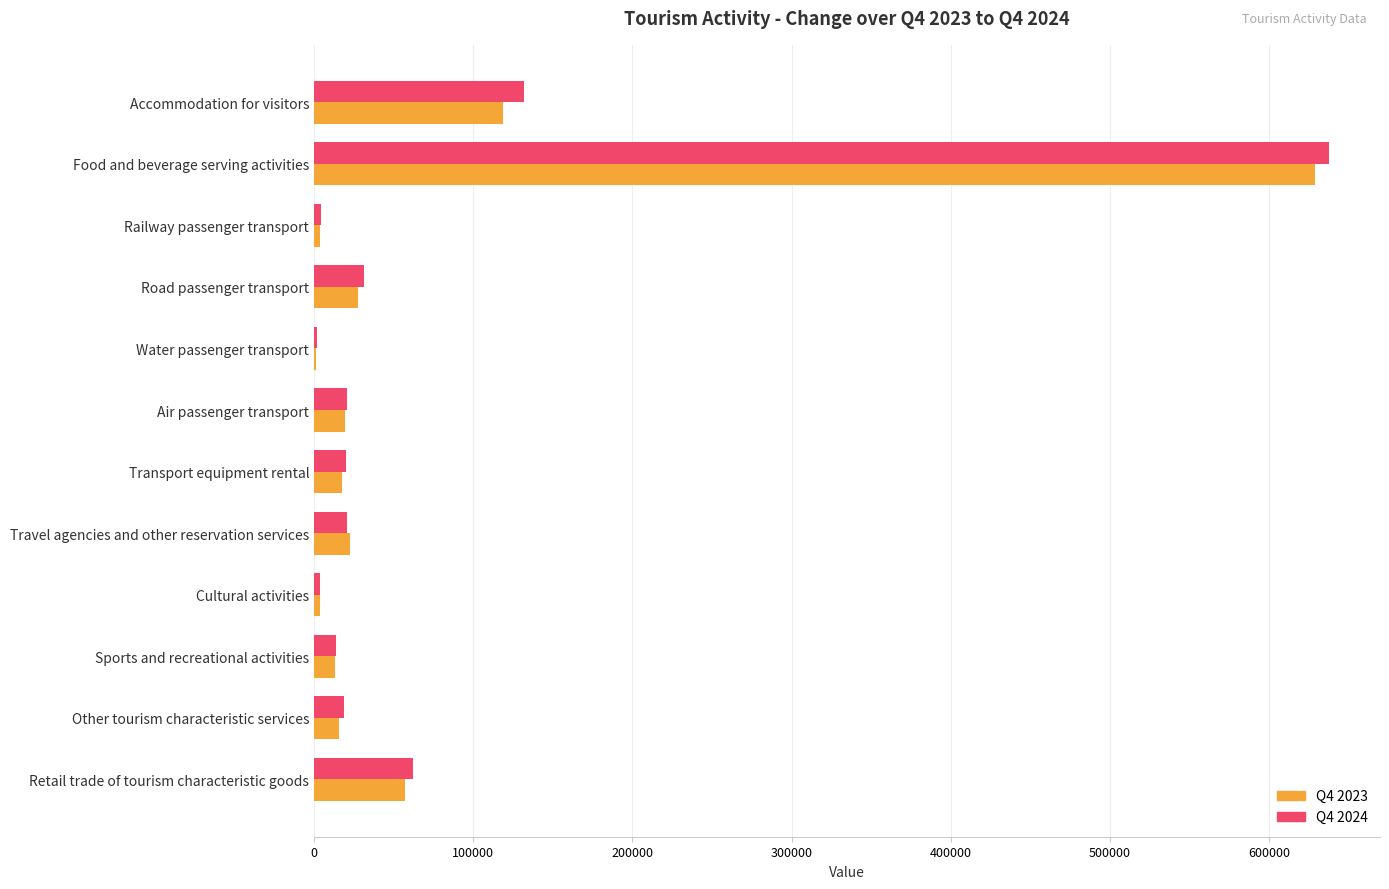

True or false: Q4 2023 has a value of 19152 at Air passenger transport.

True